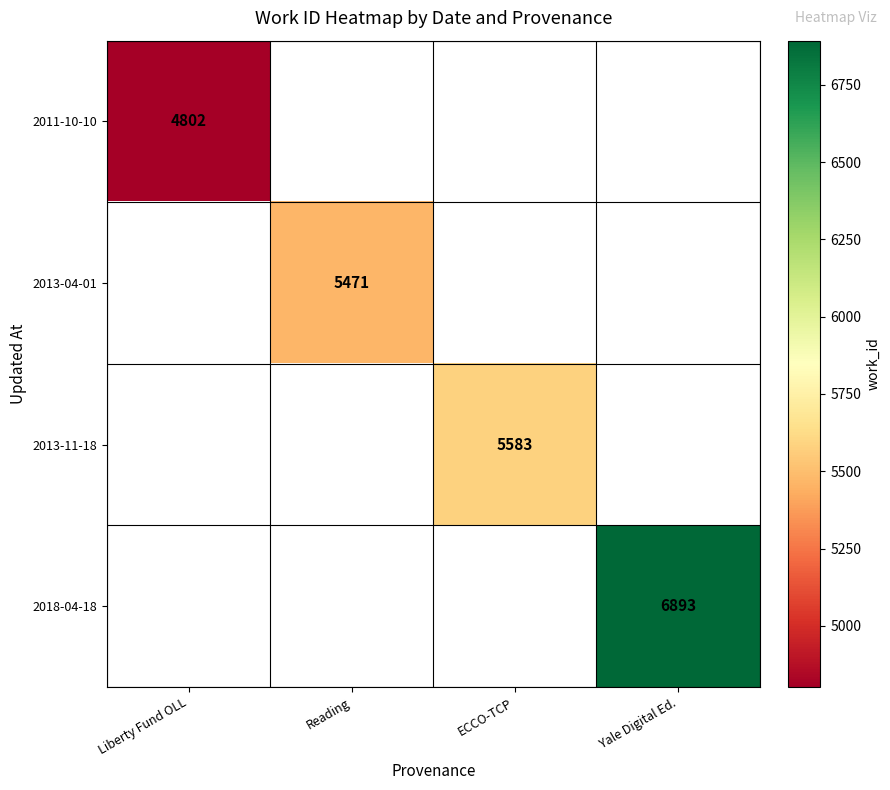

Is it true that 2013-04-01 equals 5471 at Reading?

True